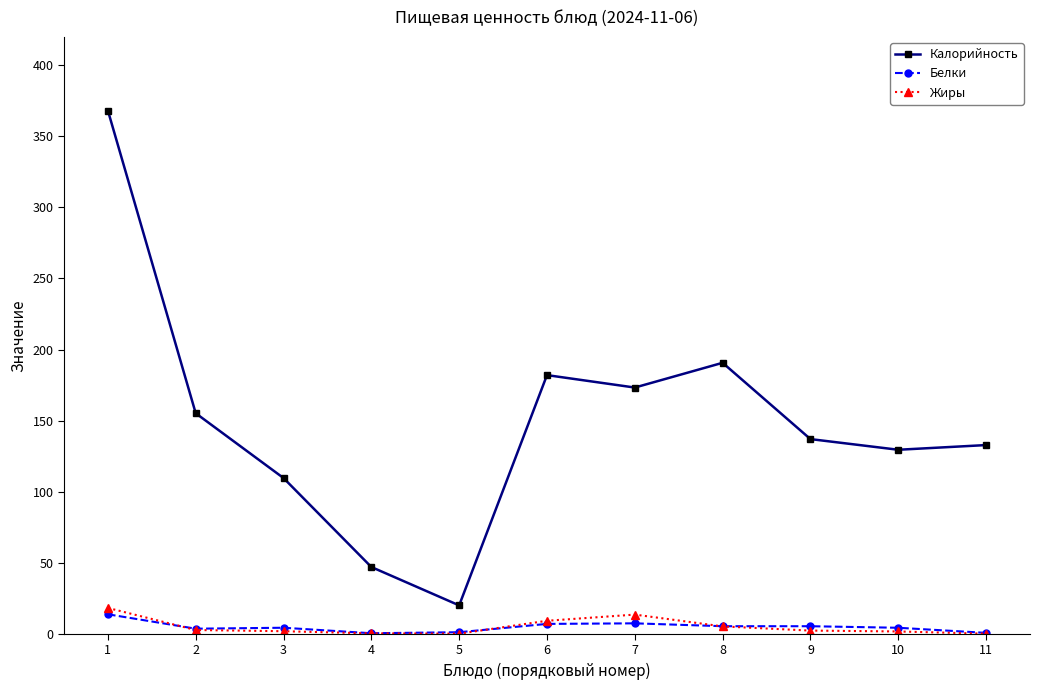

Between 1 and 7, which series saw the biggest shift?

Калорийность